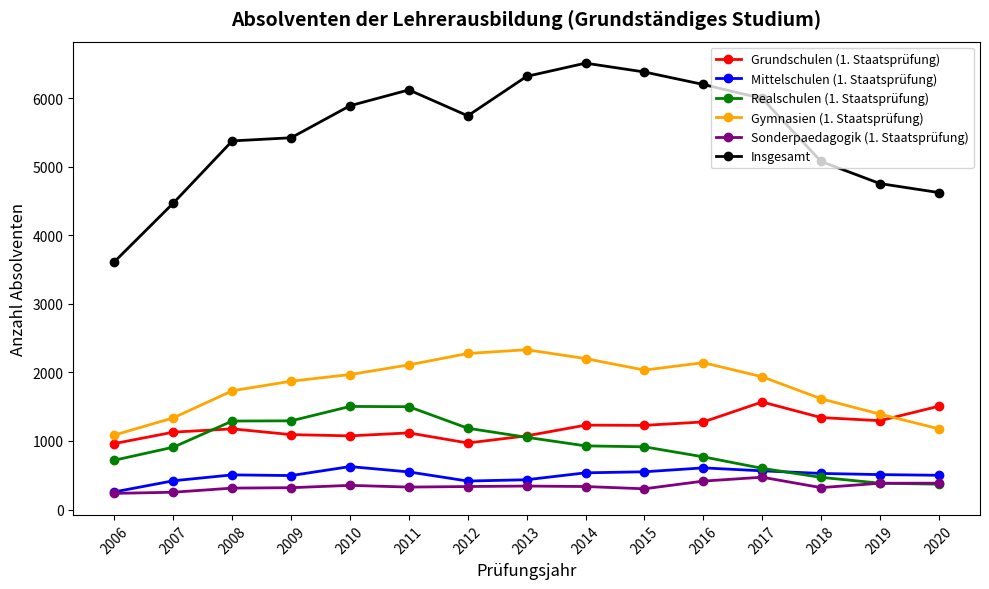

Is the value of Sonderpaedagogik (1. Staatsprüfung) at 2016 greater than the value of Insgesamt at 2008?

No